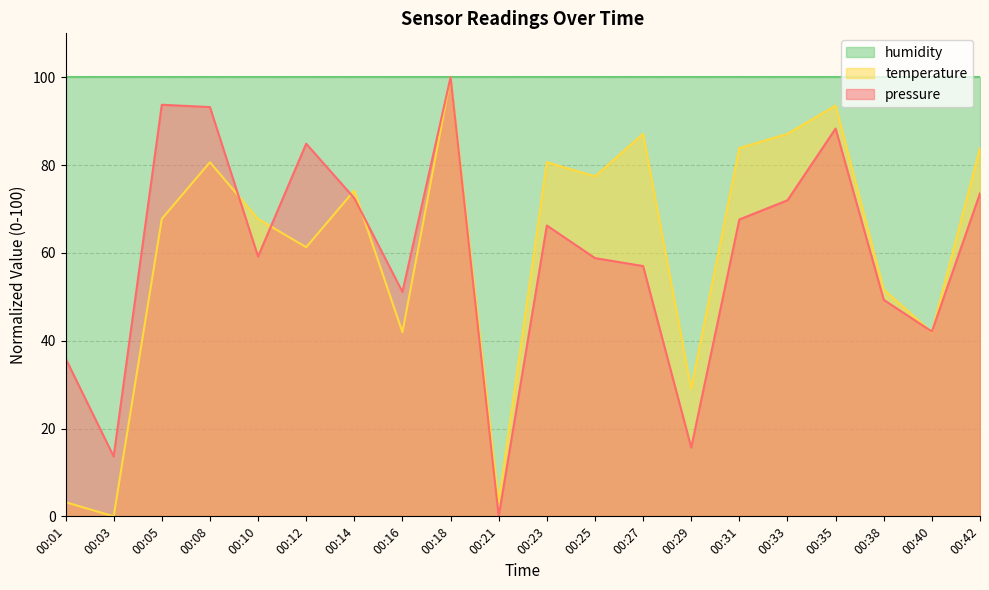

Count the number of data series in this chart.

3